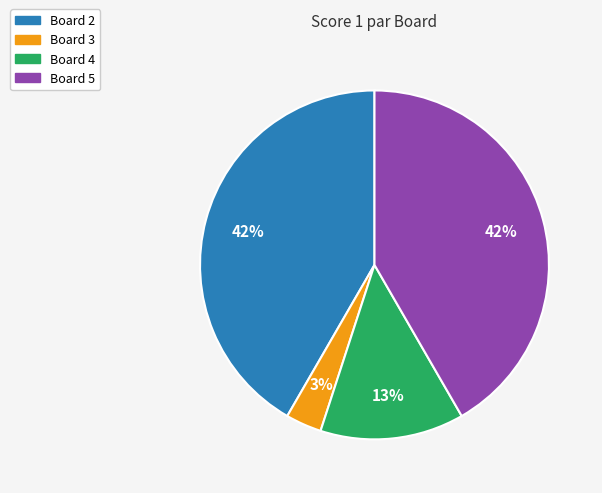

Is the sum of Board 3 and Board 2 greater than half?

No